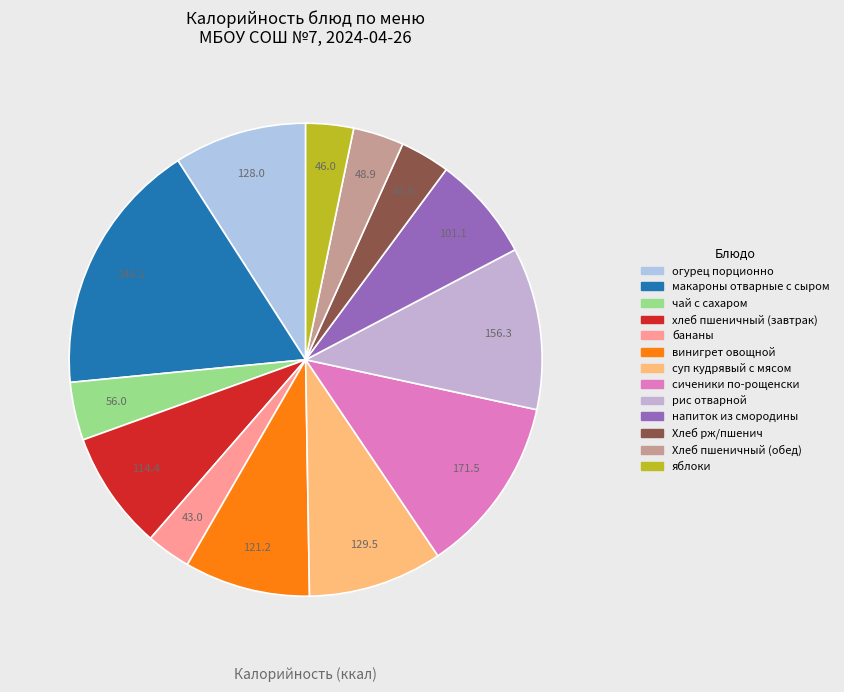

Which has a higher value, суп кудрявый с мясом or бананы?

суп кудрявый с мясом